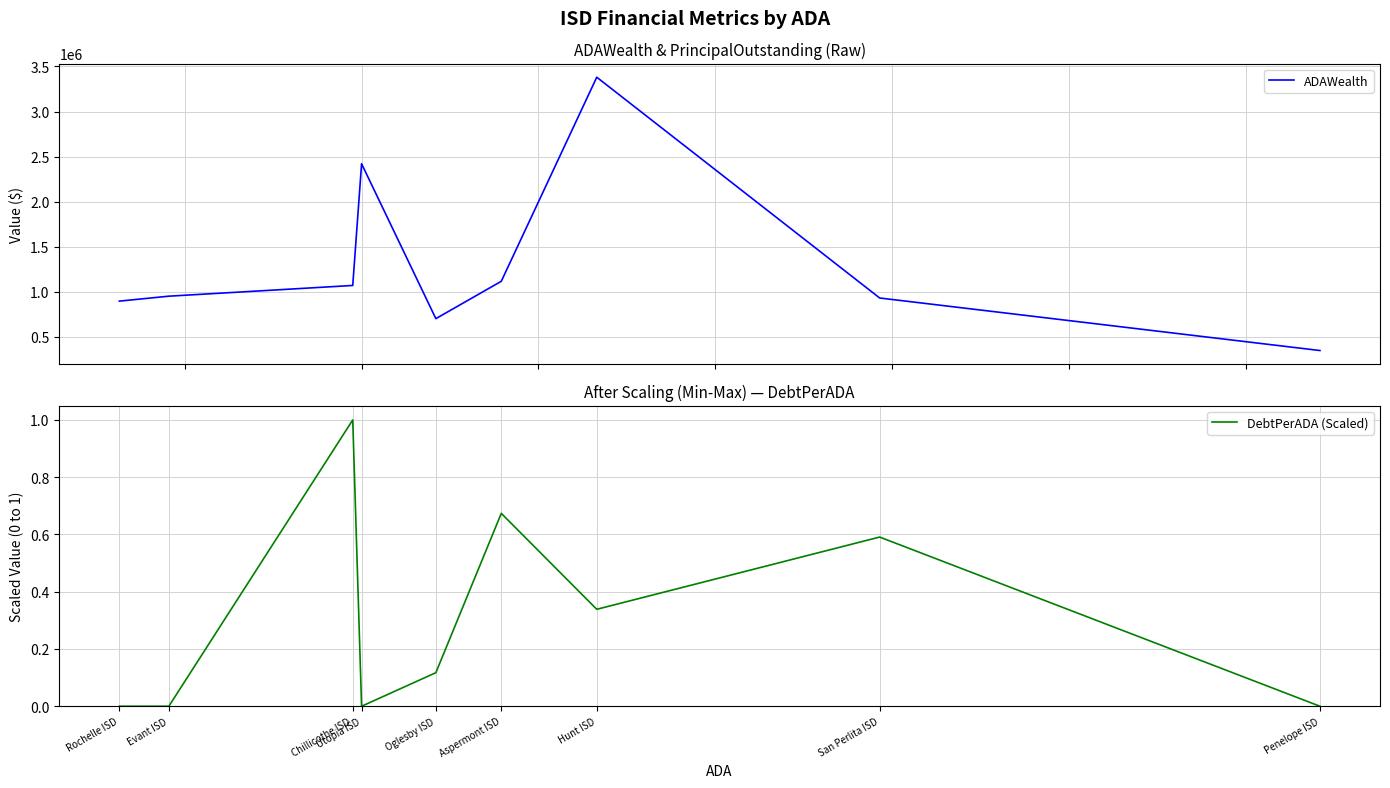

Reading left to right, list all the values displayed in this chart.

ADAWealth: Penelope ISD=347497.1	San Perlita ISD=930430.3	Hunt ISD=3380596.6	Aspermont ISD=1115752.4	Oglesby ISD=701481.4	Utopia ISD=2420174.7	Chillicothe ISD=1069571.9	Evant ISD=950653.5	Rochelle ISD=895749.4
DebtPerADA (Scaled): Penelope ISD=0.0	San Perlita ISD=0.6	Hunt ISD=0.3	Aspermont ISD=0.7	Oglesby ISD=0.1	Utopia ISD=0.0	Chillicothe ISD=1.0	Evant ISD=0.0	Rochelle ISD=0.0